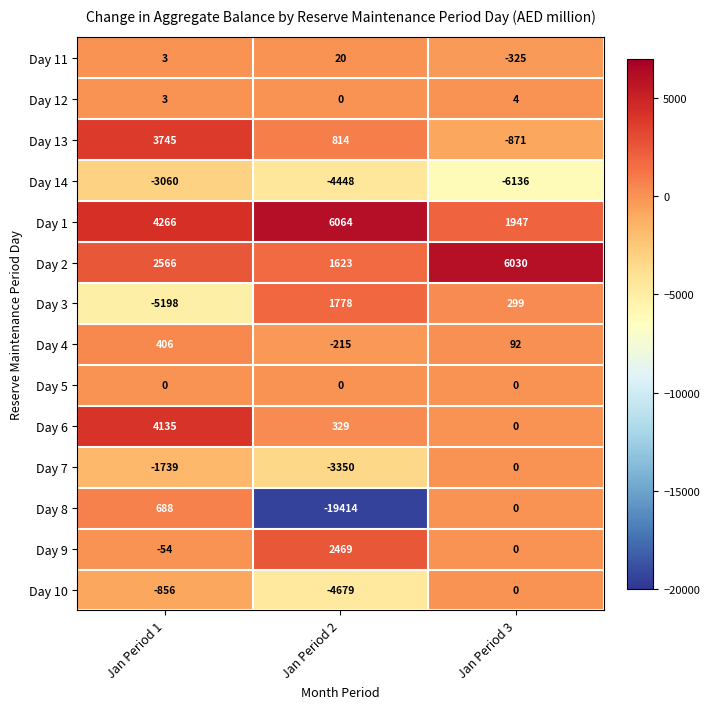

Read the Day 3 value at Jan Period 3, to the nearest 50.

300